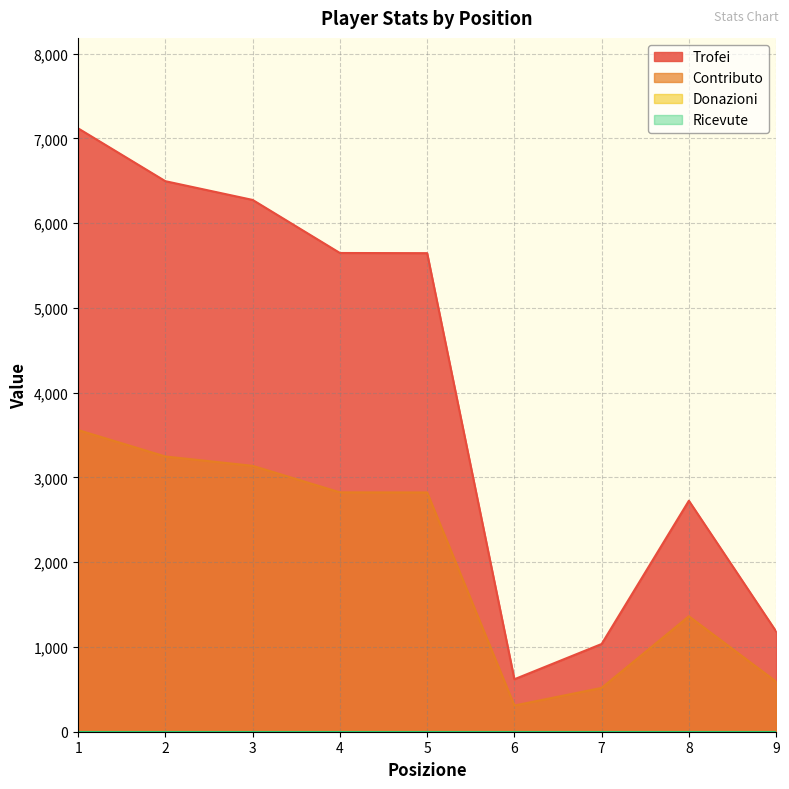

What is the difference between the maximum and minimum values in the Trofei series?

6499